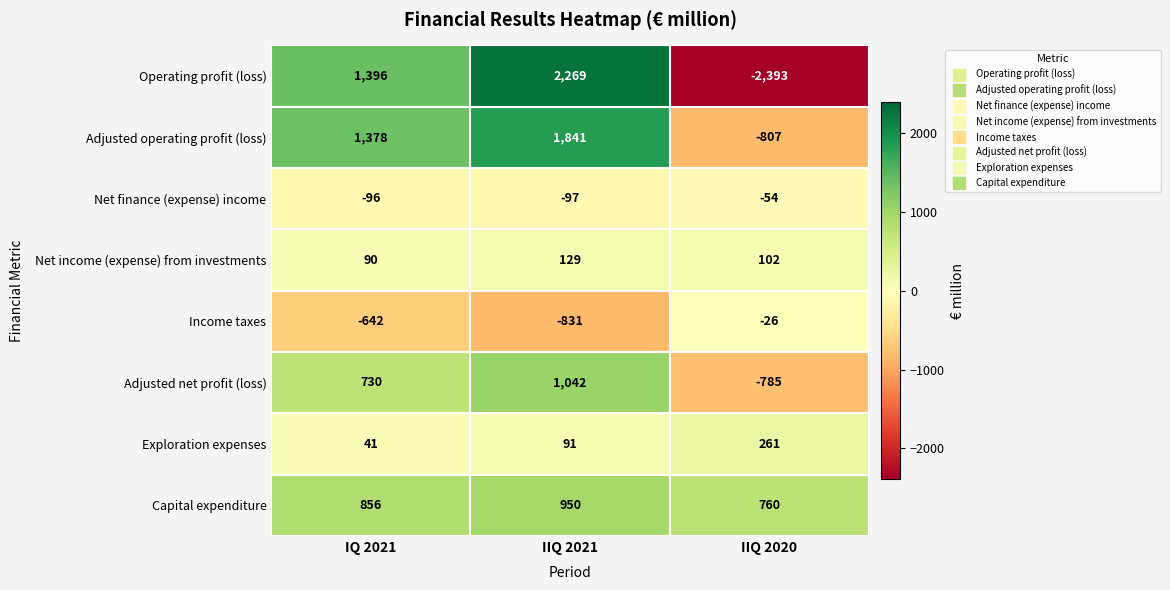

At which category is the sum across all series the highest?

IIQ 2021